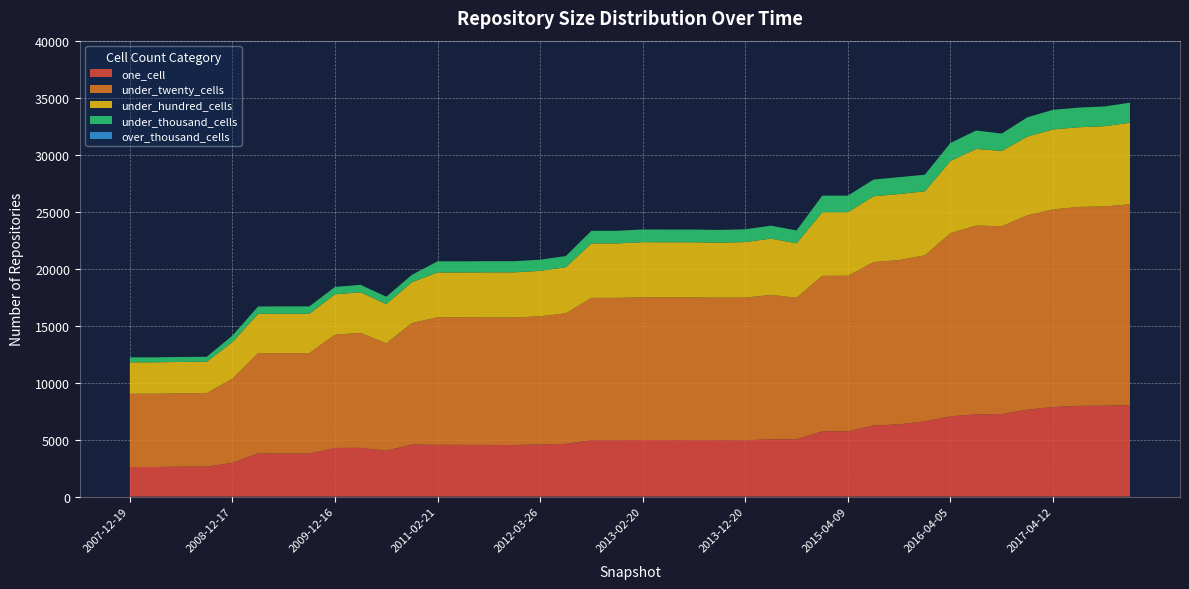

Reading left to right, transcribe all the data shown in this chart.

one_cell: 2007-12-19=2598	2008-04-01=2598	2008-06-27=2625	2008-10-10=2627	2008-12-17=2961	2009-04-06=3783	2009-06-17=3779	2009-09-25=3779	2009-12-16=4269	2010-04-01=4281	2010-07-26=4023	2010-11-17=4568	2011-02-21=4542	2011-06-10=4540	2011-09-05=4531	2012-01-18=4529	2012-03-26=4574	2012-07-13=4631	2012-10-31=4948	2012-12-11=4948	2013-02-20=4967	2013-05-21=4957	2013-07-09=4957	2013-09-10=4954	2013-12-20=4943	2014-03-28=5022	2014-09-08=5034	2015-01-19=5722	2015-04-09=5728	2015-07-03=6230	2015-10-01=6338	2016-01-04=6593	2016-04-05=7048	2016-07-04=7213	2016-10-07=7248	2016-12-27=7626	2017-04-12=7860	2017-07-24=7962	2017-10-12=7972	2017-12-22=8032
under_twenty_cells: 2007-12-19=6426	2008-04-01=6426	2008-06-27=6438	2008-10-10=6454	2008-12-17=7386	2009-04-06=8798	2009-06-17=8809	2009-09-25=8809	2009-12-16=9944	2010-04-01=10077	2010-07-26=9423	2010-11-17=10662	2011-02-21=11190	2011-06-10=11190	2011-09-05=11183	2012-01-18=11183	2012-03-26=11246	2012-07-13=11444	2012-10-31=12489	2012-12-11=12489	2013-02-20=12514	2013-05-21=12516	2013-07-09=12516	2013-09-10=12501	2013-12-20=12518	2014-03-28=12672	2014-09-08=12413	2015-01-19=13646	2015-04-09=13645	2015-07-03=14341	2015-10-01=14415	2016-01-04=14576	2016-04-05=16063	2016-07-04=16565	2016-10-07=16468	2016-12-27=17051	2017-04-12=17337	2017-07-24=17451	2017-10-12=17486	2017-12-22=17613
under_hundred_cells: 2007-12-19=2757	2008-04-01=2757	2008-06-27=2754	2008-10-10=2753	2008-12-17=3209	2009-04-06=3449	2009-06-17=3452	2009-09-25=3452	2009-12-16=3535	2010-04-01=3569	2010-07-26=3440	2010-11-17=3580	2011-02-21=3935	2011-06-10=3937	2011-09-05=3960	2012-01-18=3963	2012-03-26=3986	2012-07-13=4046	2012-10-31=4778	2012-12-11=4778	2013-02-20=4840	2013-05-21=4839	2013-07-09=4839	2013-09-10=4827	2013-12-20=4869	2014-03-28=4939	2014-09-08=4780	2015-01-19=5579	2015-04-09=5577	2015-07-03=5776	2015-10-01=5793	2016-01-04=5619	2016-04-05=6336	2016-07-04=6723	2016-10-07=6612	2016-12-27=6913	2017-04-12=7015	2017-07-24=6993	2017-10-12=7038	2017-12-22=7152
under_thousand_cells: 2007-12-19=437	2008-04-01=437	2008-06-27=435	2008-10-10=433	2008-12-17=571	2009-04-06=650	2009-06-17=650	2009-09-25=650	2009-12-16=650	2010-04-01=650	2010-07-26=650	2010-11-17=651	2011-02-21=977	2011-06-10=977	2011-09-05=979	2012-01-18=979	2012-03-26=980	2012-07-13=982	2012-10-31=1107	2012-12-11=1107	2013-02-20=1116	2013-05-21=1116	2013-07-09=1116	2013-09-10=1115	2013-12-20=1123	2014-03-28=1136	2014-09-08=1125	2015-01-19=1456	2015-04-09=1456	2015-07-03=1467	2015-10-01=1480	2016-01-04=1452	2016-04-05=1582	2016-07-04=1616	2016-10-07=1523	2016-12-27=1690	2017-04-12=1720	2017-07-24=1723	2017-10-12=1729	2017-12-22=1763
over_thousand_cells: 2007-12-19=0	2008-04-01=0	2008-06-27=0	2008-10-10=0	2008-12-17=0	2009-04-06=0	2009-06-17=0	2009-09-25=0	2009-12-16=0	2010-04-01=0	2010-07-26=0	2010-11-17=0	2011-02-21=0	2011-06-10=0	2011-09-05=0	2012-01-18=0	2012-03-26=0	2012-07-13=0	2012-10-31=0	2012-12-11=0	2013-02-20=0	2013-05-21=0	2013-07-09=0	2013-09-10=0	2013-12-20=0	2014-03-28=0	2014-09-08=0	2015-01-19=0	2015-04-09=0	2015-07-03=0	2015-10-01=0	2016-01-04=0	2016-04-05=0	2016-07-04=0	2016-10-07=0	2016-12-27=0	2017-04-12=0	2017-07-24=0	2017-10-12=0	2017-12-22=0